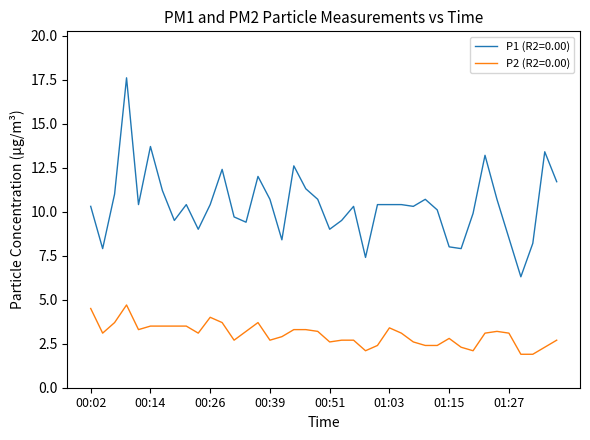

What is the maximum value shown in the chart?

17.6